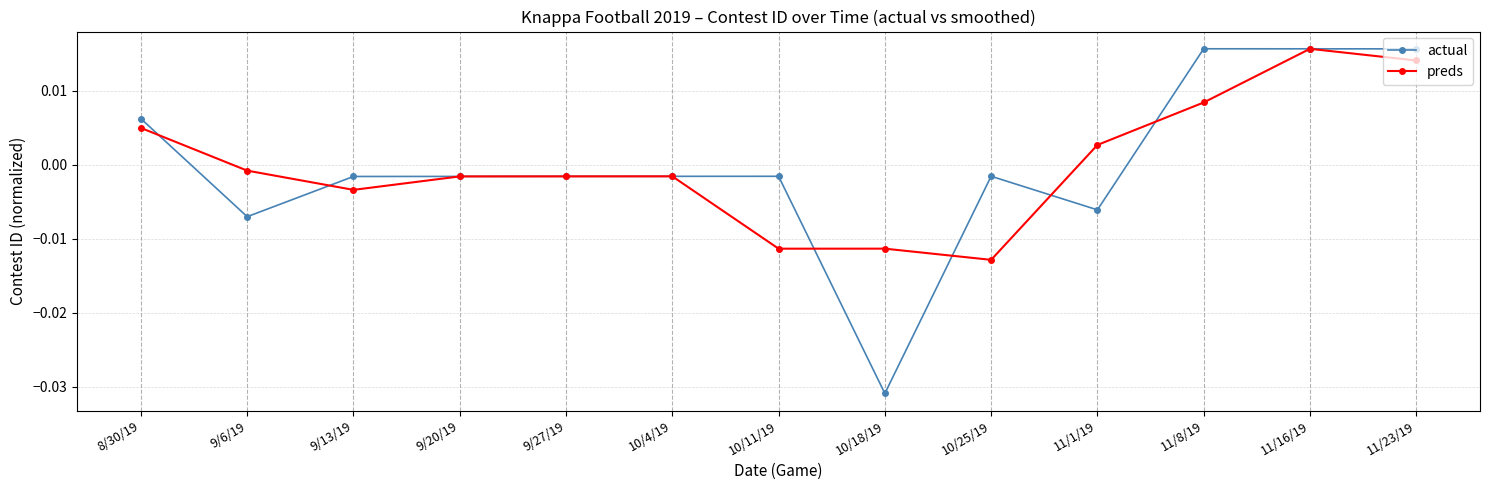

Which series has the largest range (max minus min)?

actual